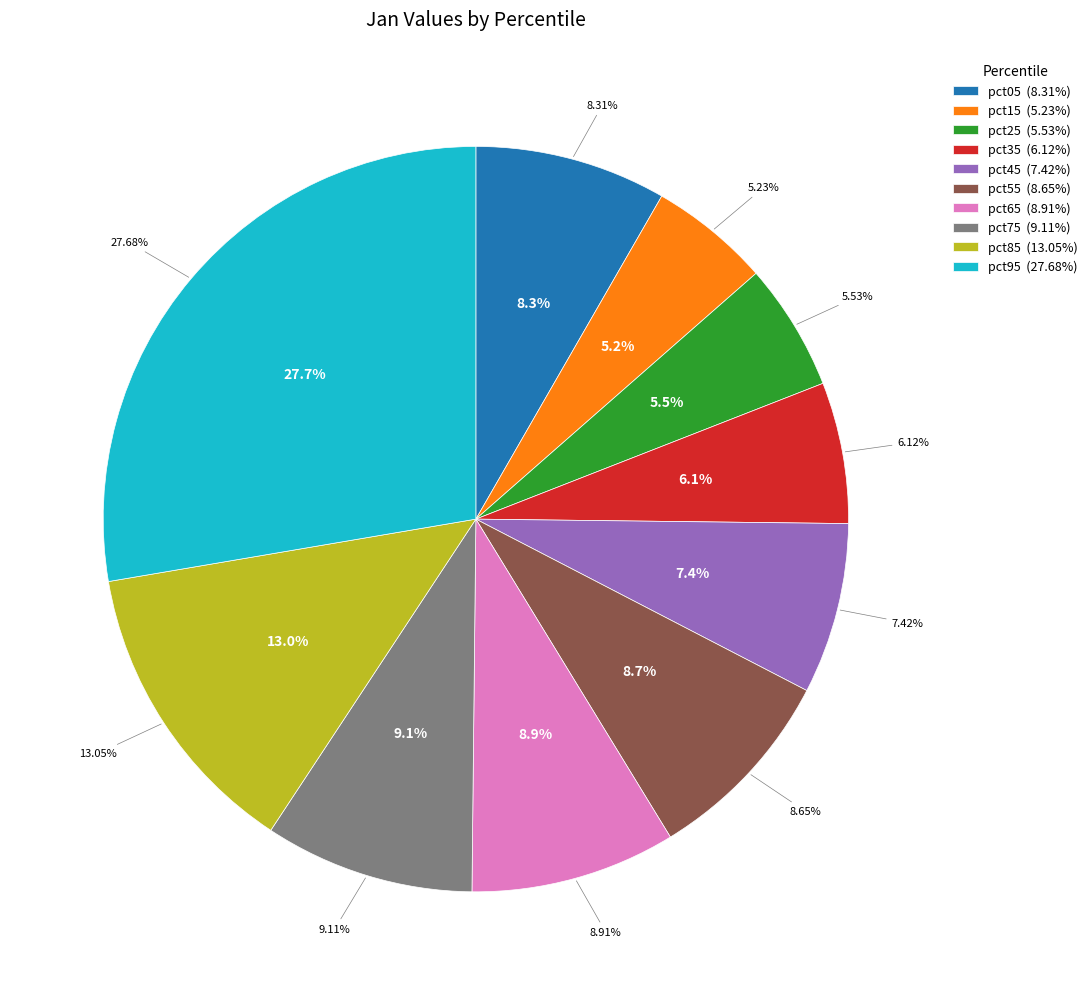

Rank the categories by value from lowest to highest.

pct15, pct25, pct35, pct45, pct05, pct55, pct65, pct75, pct85, pct95